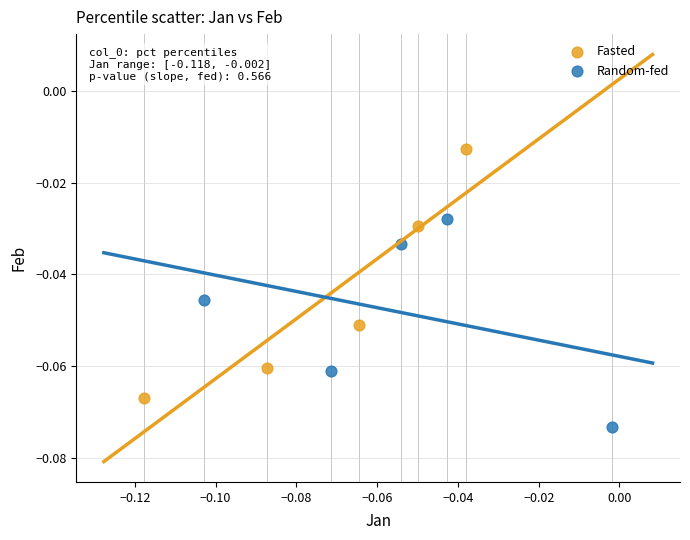

Which series reaches the maximum Y coordinate?

Fasted